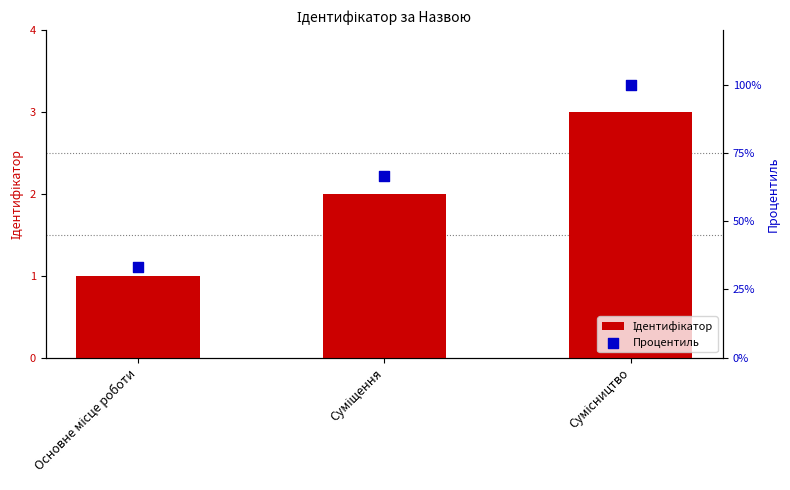

Which series contains the lowest Y value?

Ідентифікатор